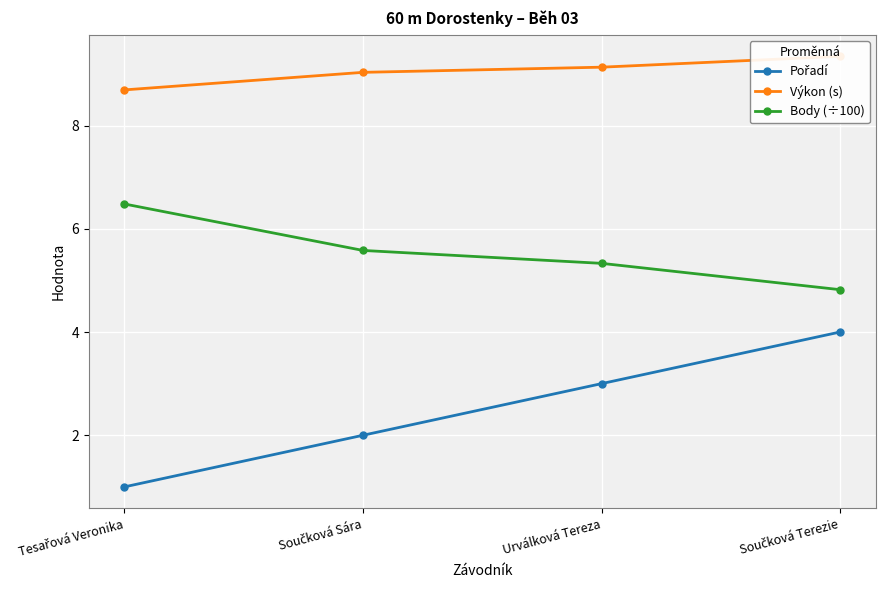

Reading left to right, list all the values displayed in this chart.

Pořadí: Tesařová Veronika=1.0	Součková Sára=2.0	Urválková Tereza=3.0	Součková Terezie=4.0
Výkon (s): Tesařová Veronika=8.7	Součková Sára=9.0	Urválková Tereza=9.1	Součková Terezie=9.3
Body (÷100): Tesařová Veronika=6.5	Součková Sára=5.6	Urválková Tereza=5.3	Součková Terezie=4.8